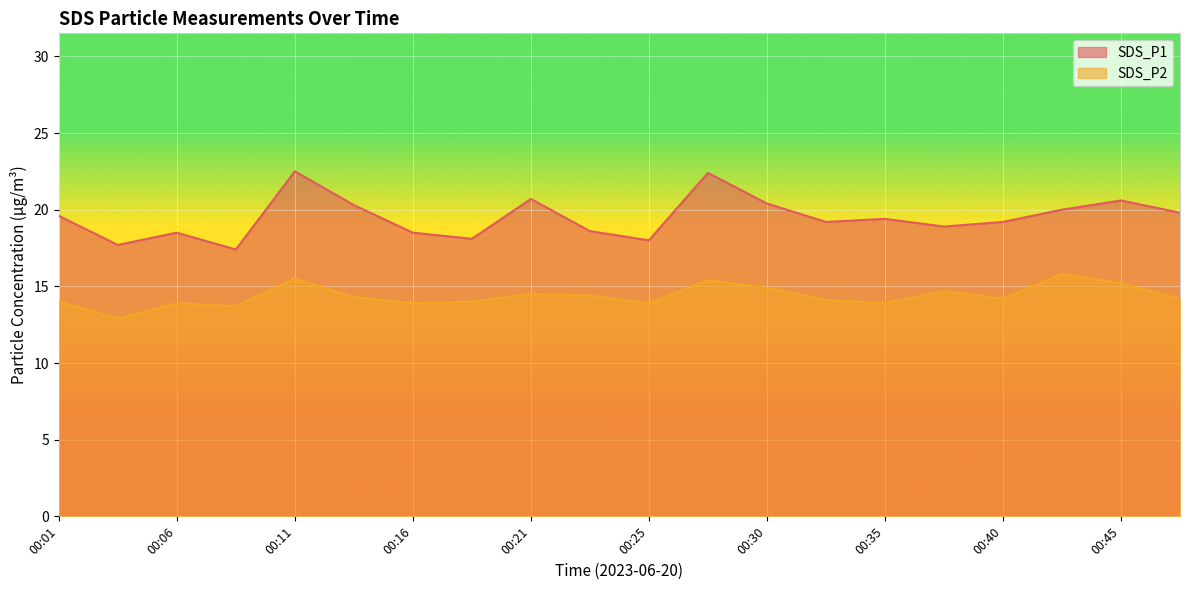

How many values in the SDS_P2 series exceed 14?

12